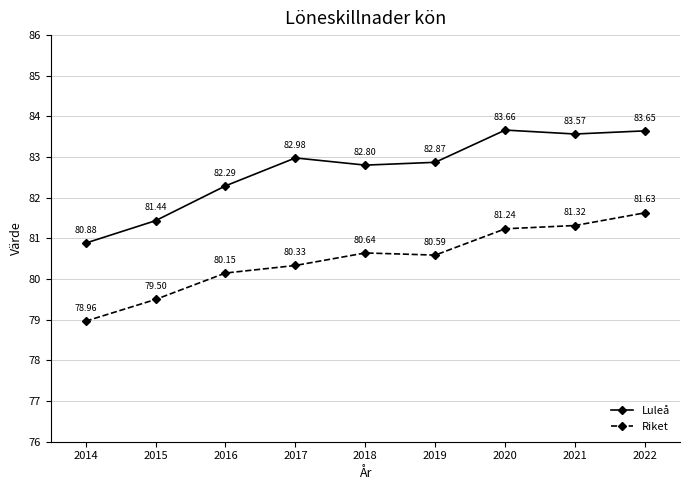

True or false: Riket and Luleå cross at least once.

False